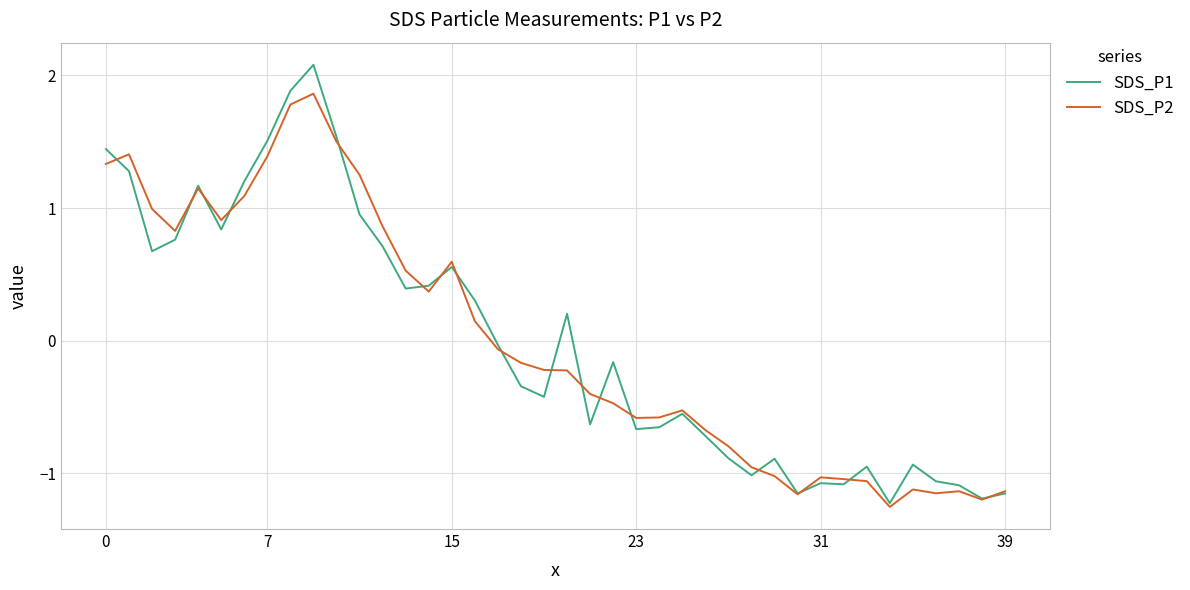

Which series has the widest spread of values?

SDS_P1